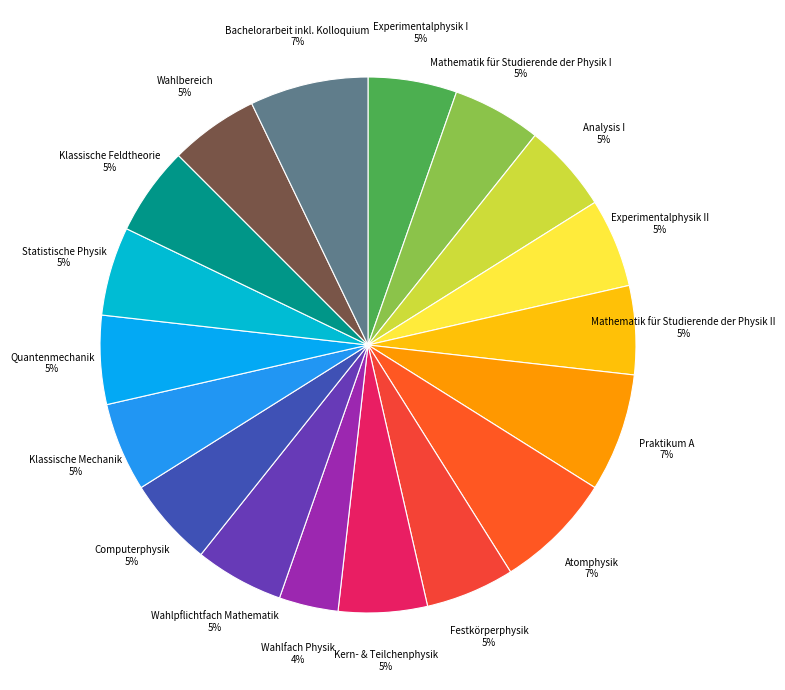

True or false: Klassische Mechanik 5% accounts for 1% of the total.

False